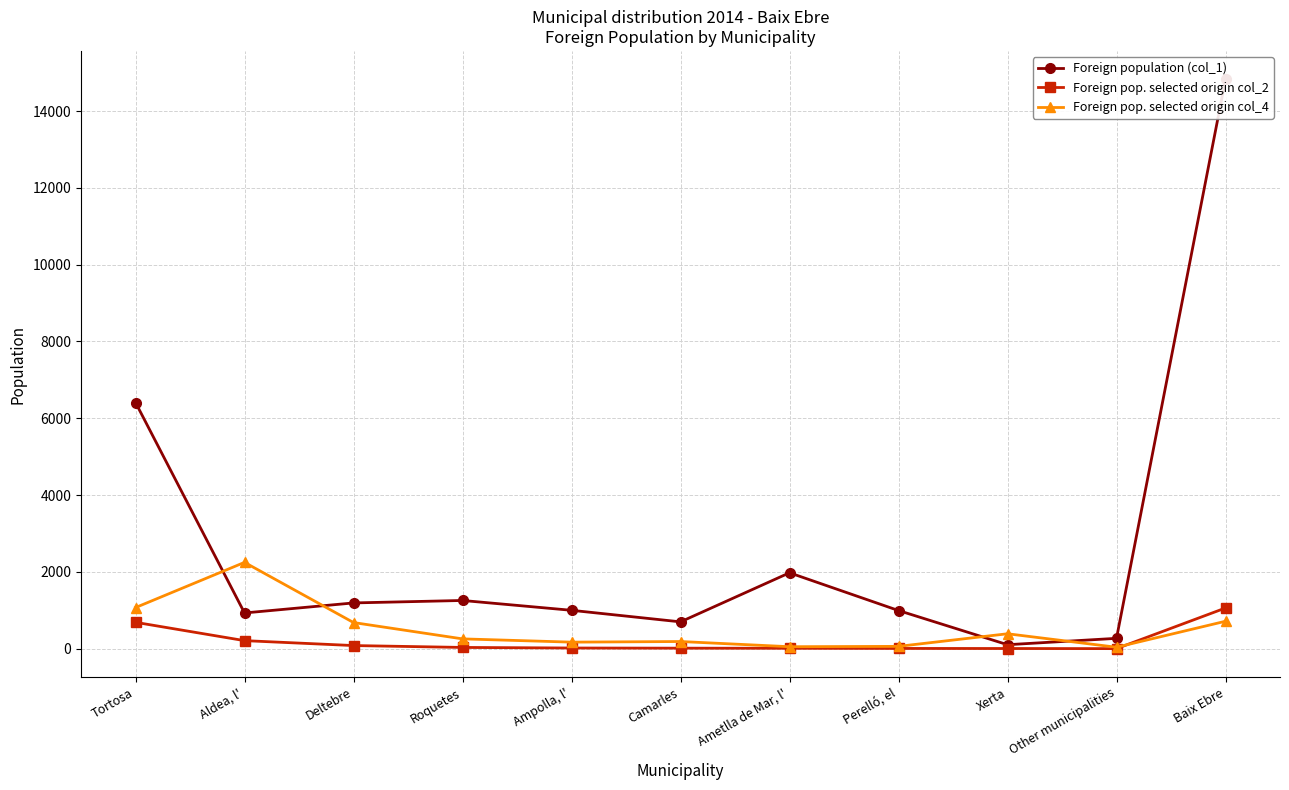

What is the label of the 7th point from the right?

Ampolla, l'